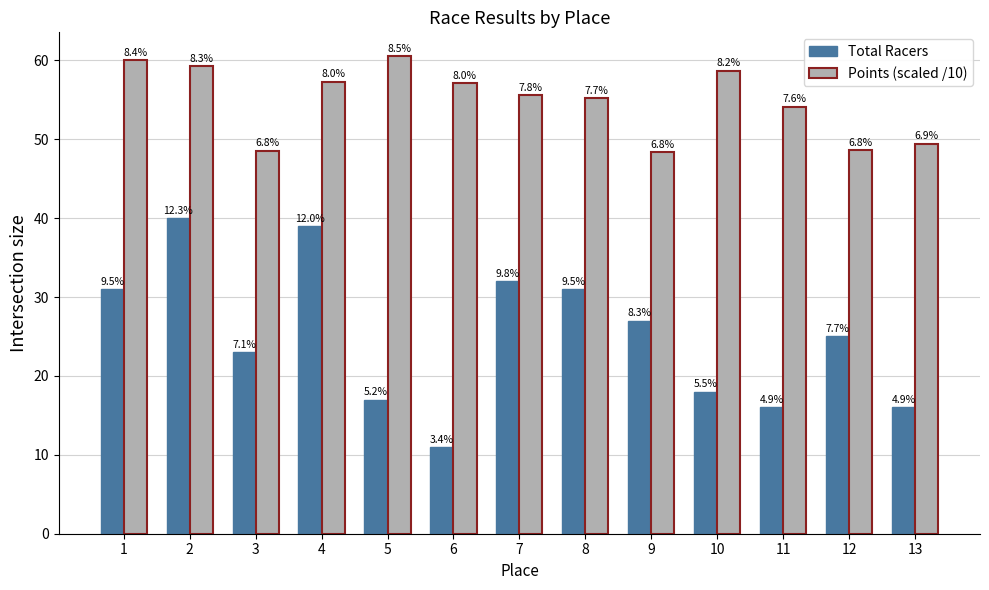

Which series has the largest total across all categories?

Points (scaled /10)